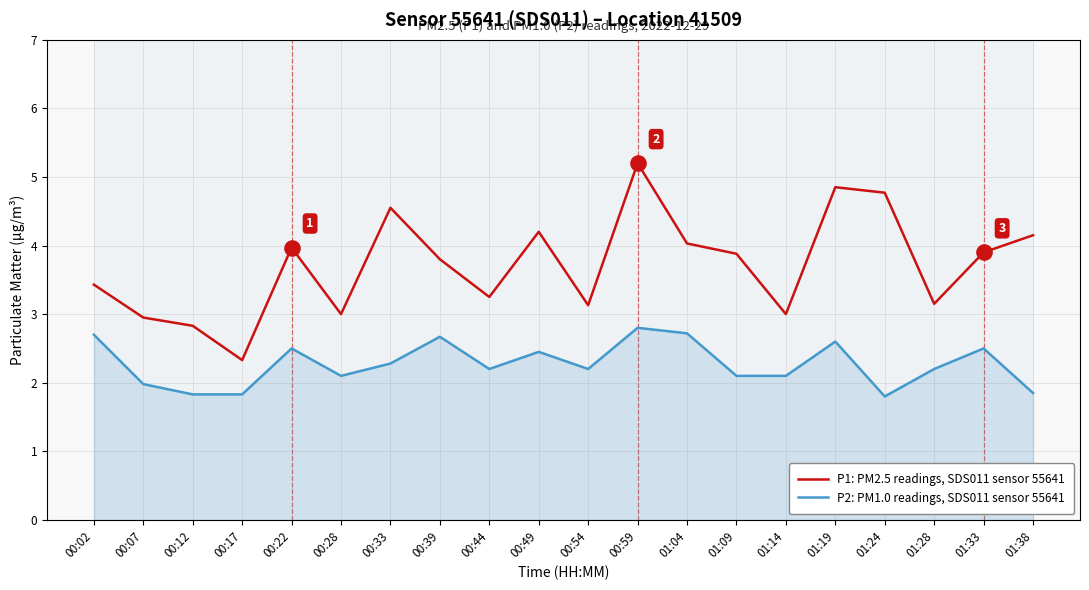

Which series reaches the maximum Y coordinate?

P1: PM2.5 readings, SDS011 sensor 55641